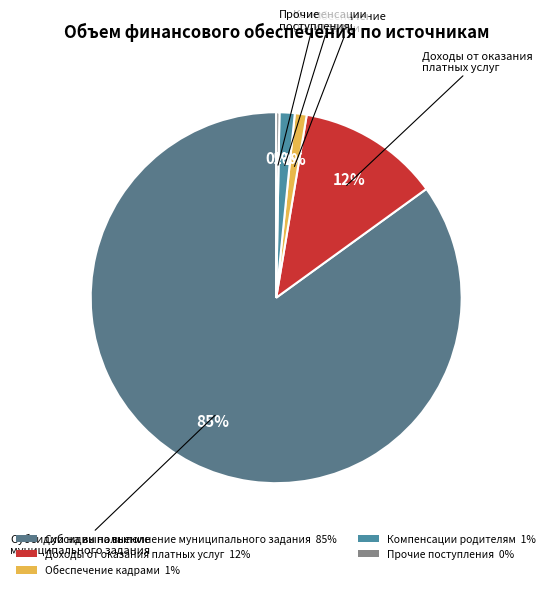

Count the number of slices in the pie.

5